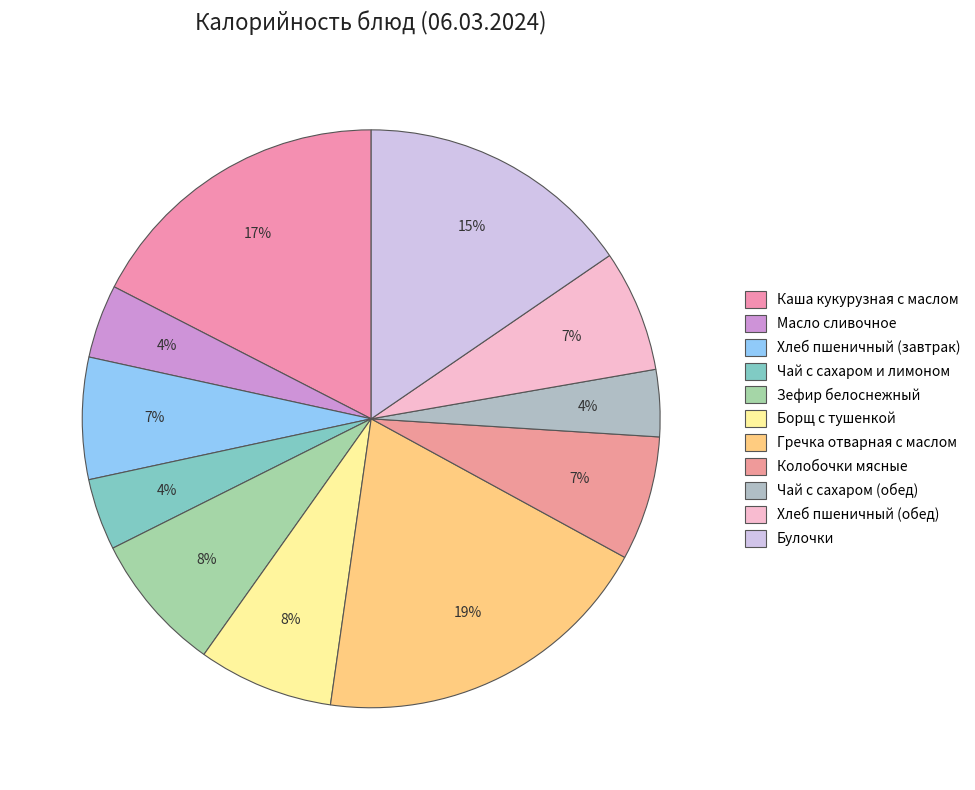

To the nearest percent, what percentage of the pie is Булочки?

15%